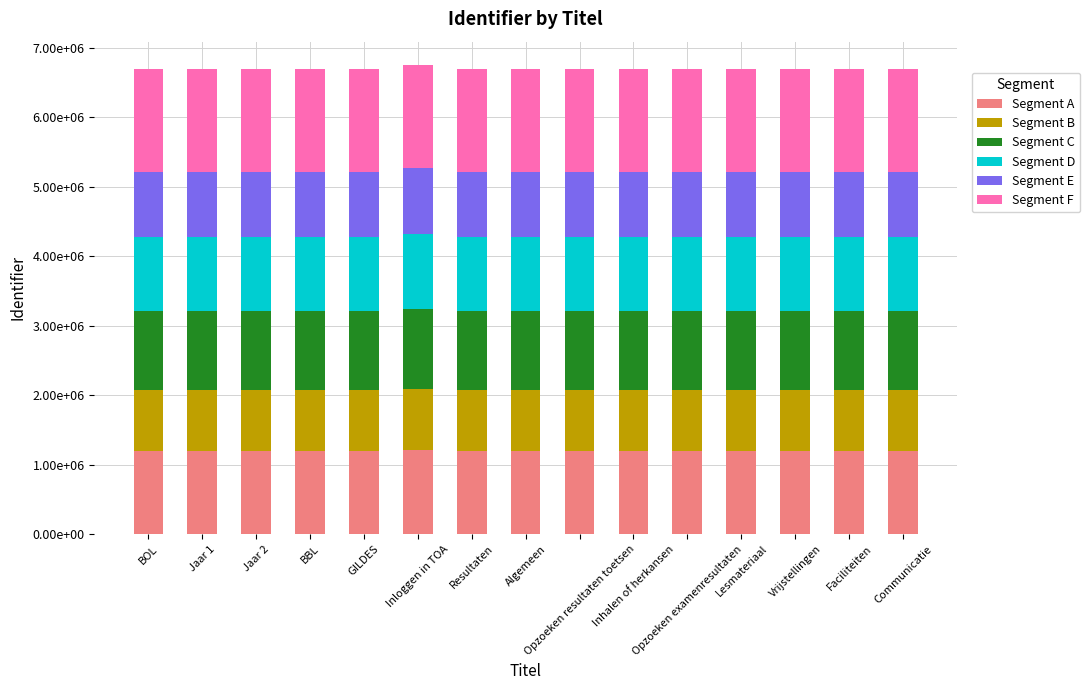

Does the chart contain stacked bars?

Yes